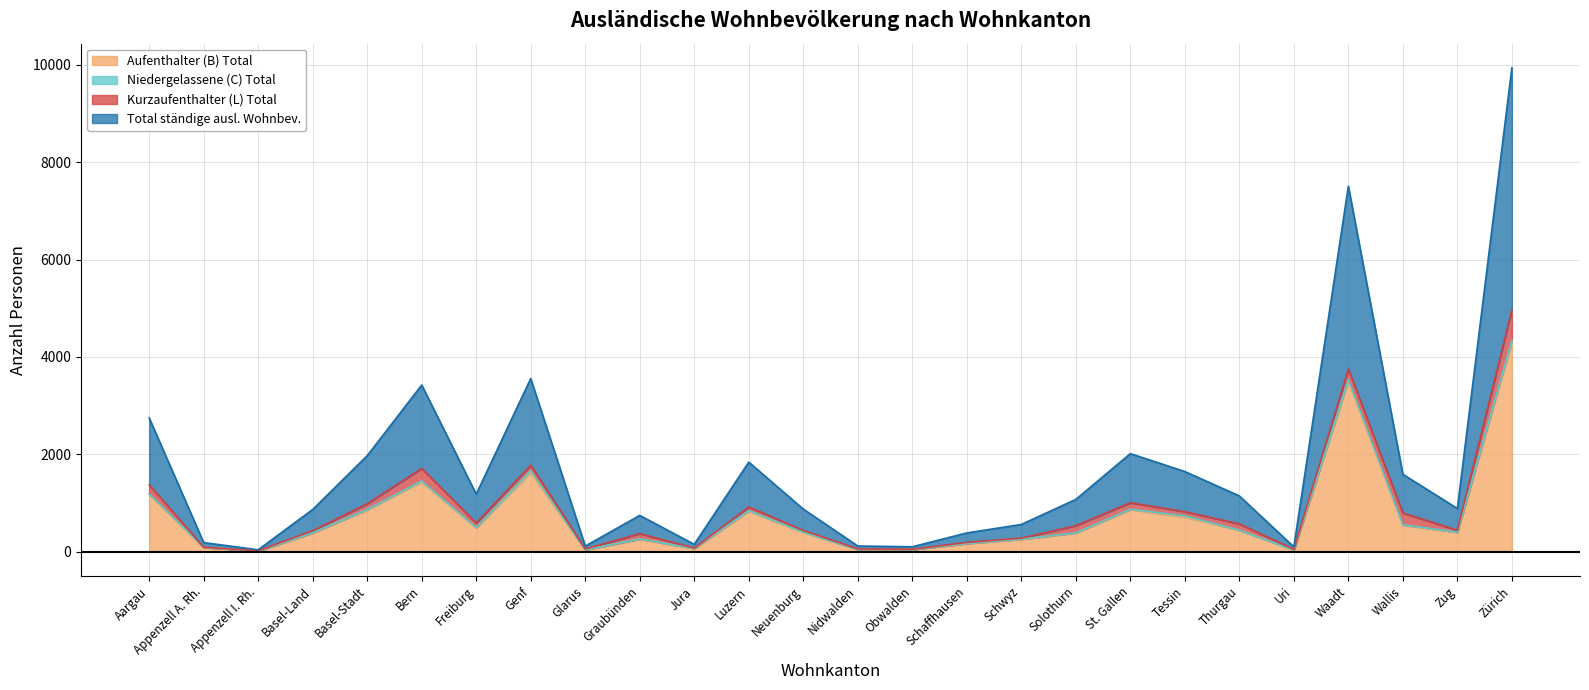

At which label does Aufenthalter (B) Total reach its minimum?

Appenzell I. Rh.